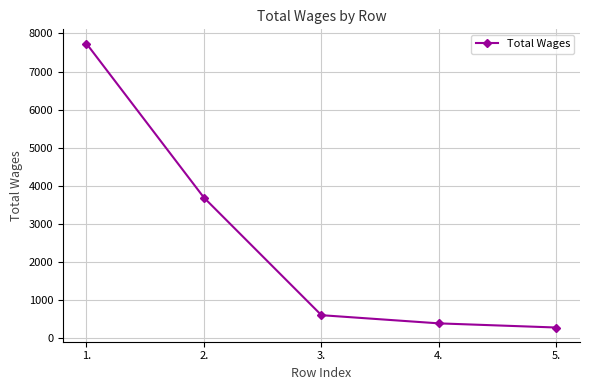

What position from the right is 5.?

1